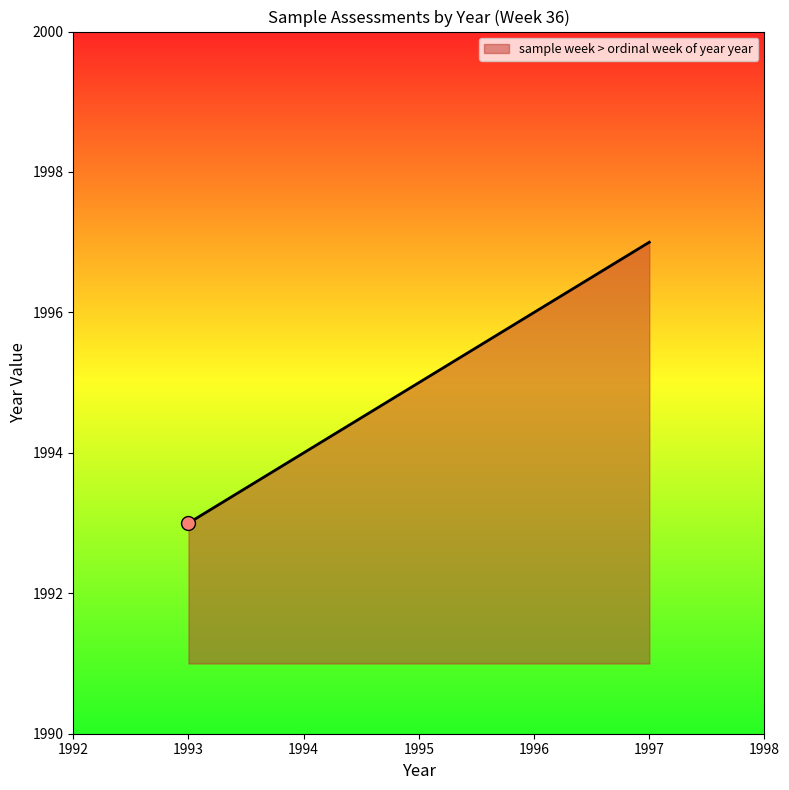

Approximately how many times larger is the value at 1997 compared to 1996?

1.0